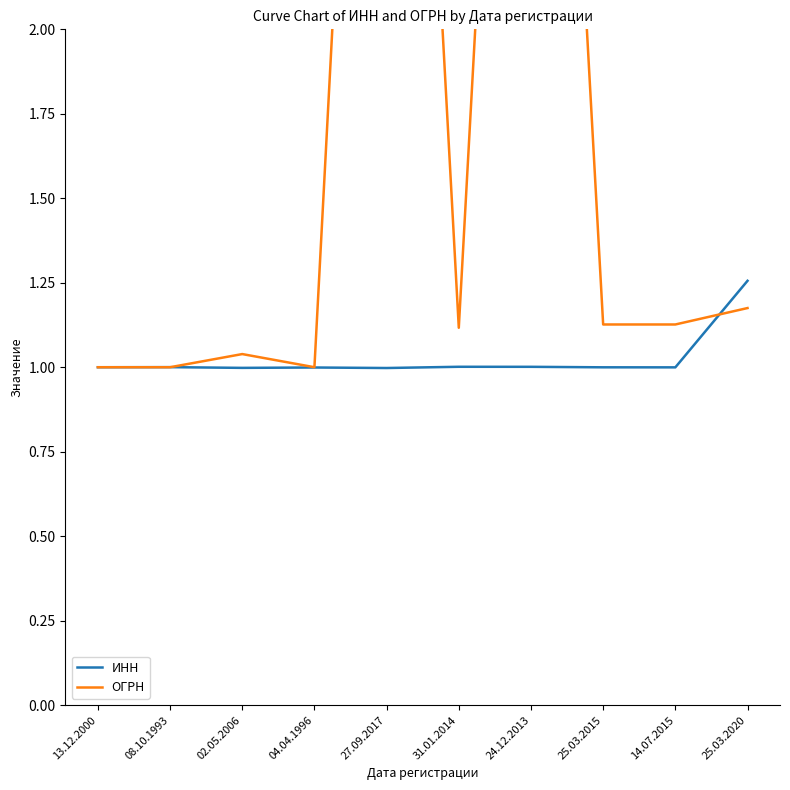

Rank the series by their average value, from lowest to highest.

ИНН, ОГРН